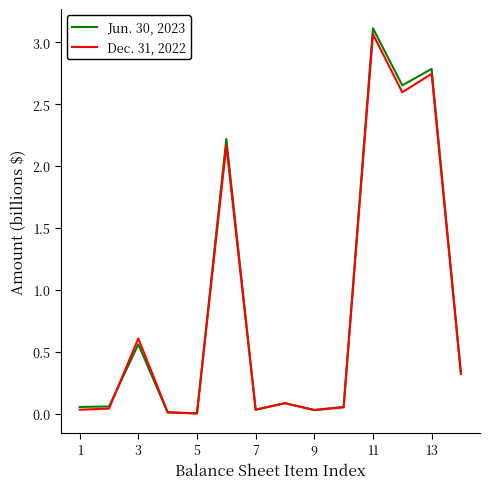

List the series in order of their overall mean, lowest first.

Dec. 31, 2022, Jun. 30, 2023